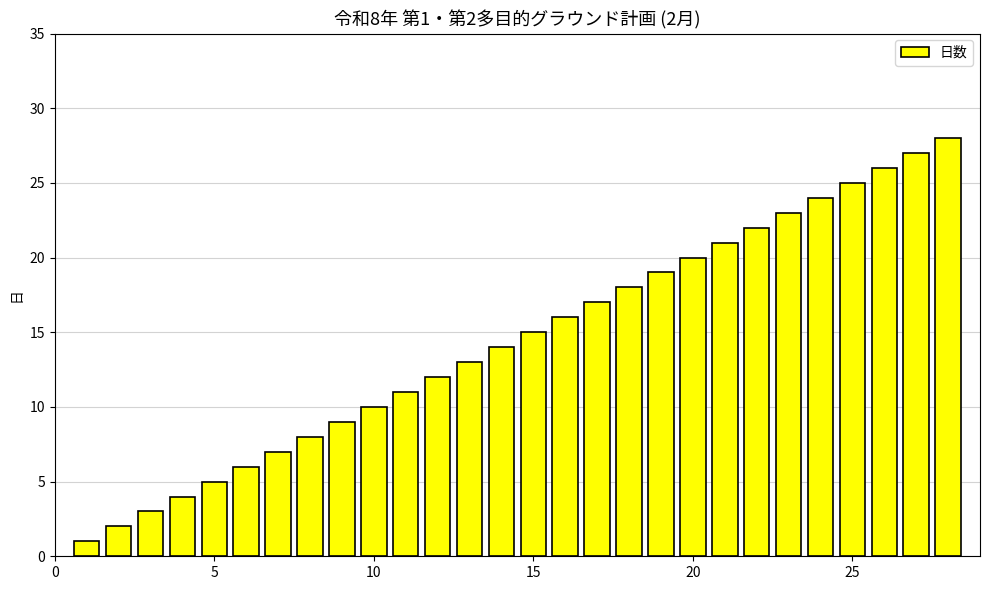

What is the sum of all values?

406